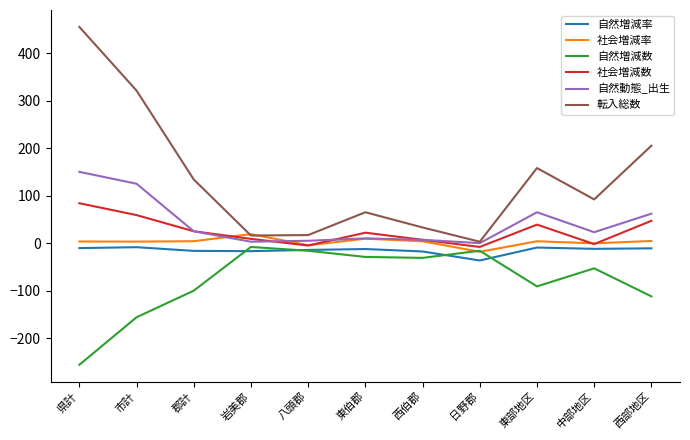

The value of 自然増減数 at 中部地区 is -93.6. True or false?

False